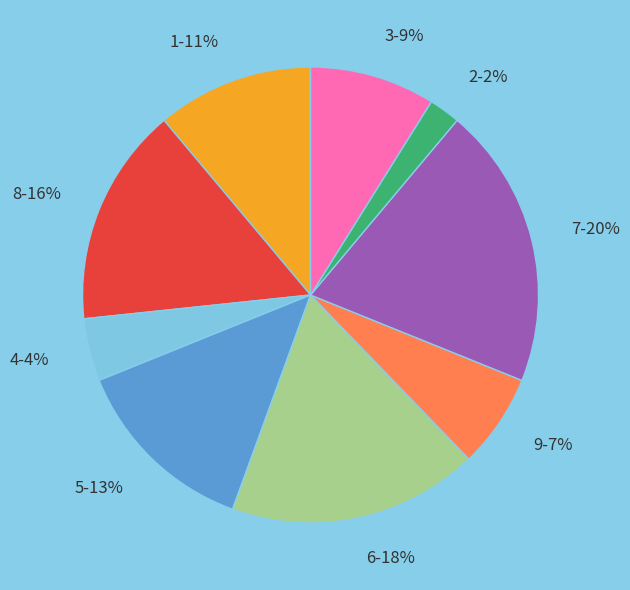

How many slices are in this pie chart?

9